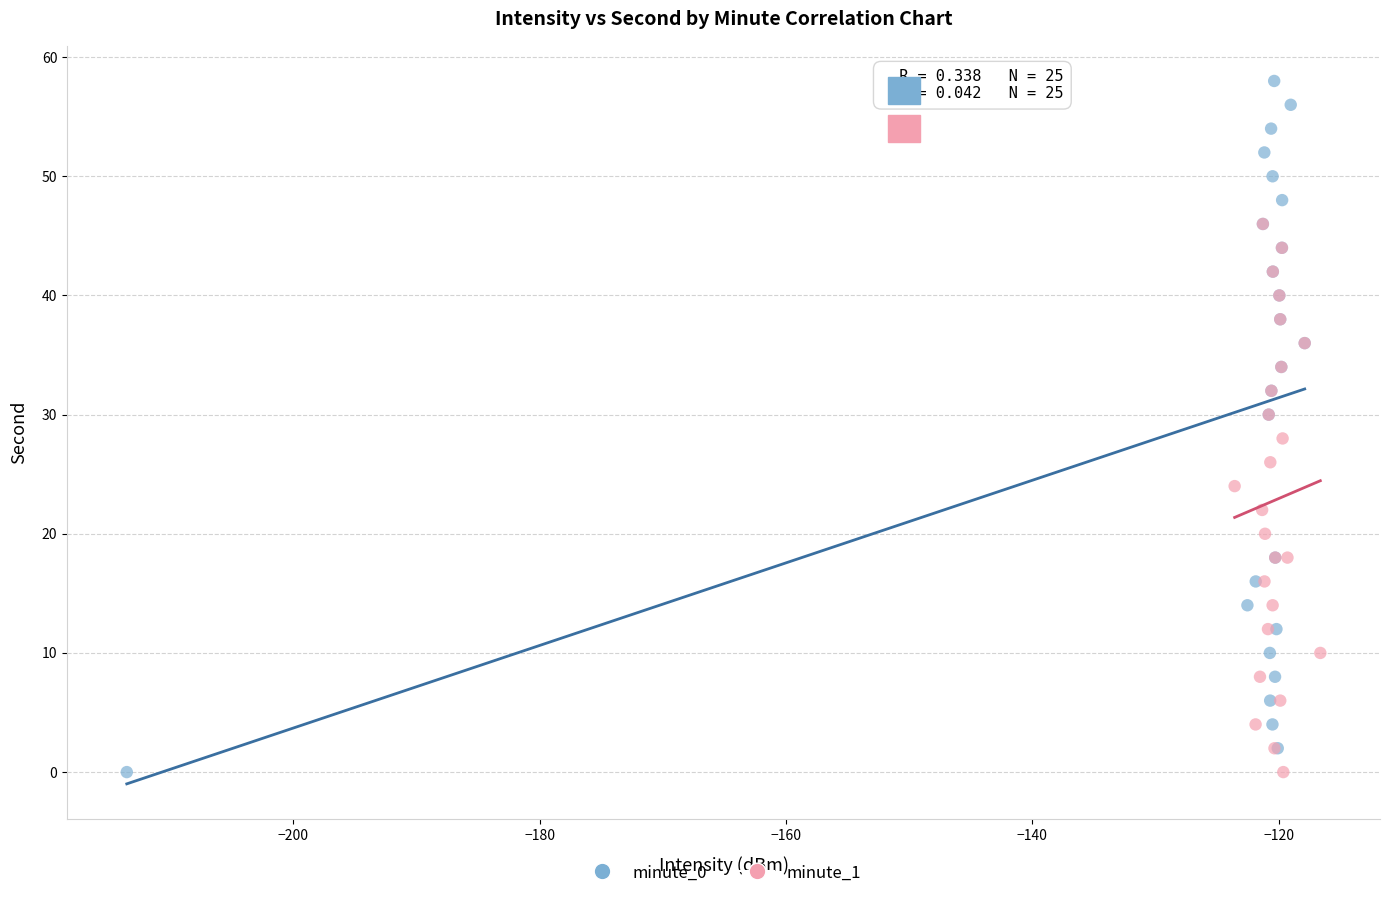

Which series has the widest spread of Y values?

minute_0